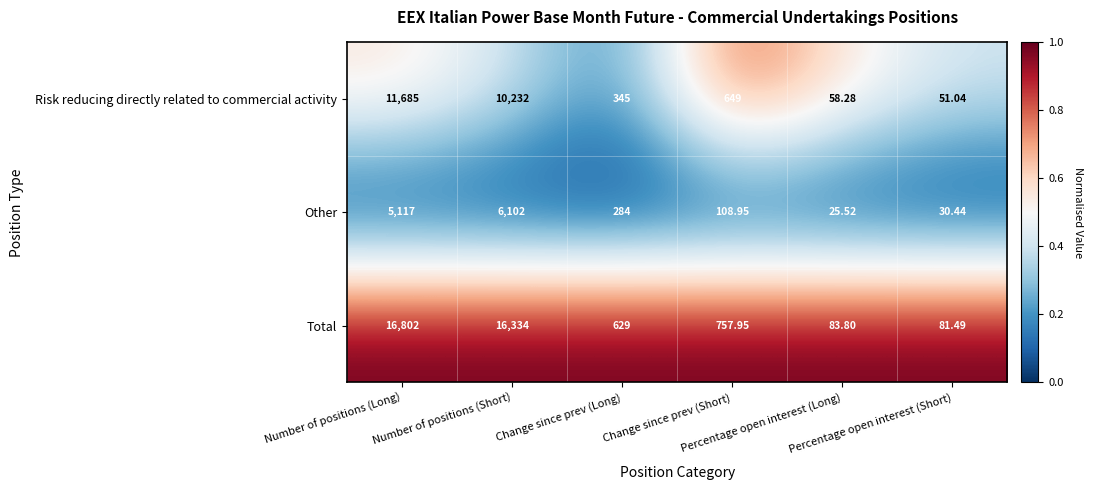

Which series has the widest spread of values?

Total